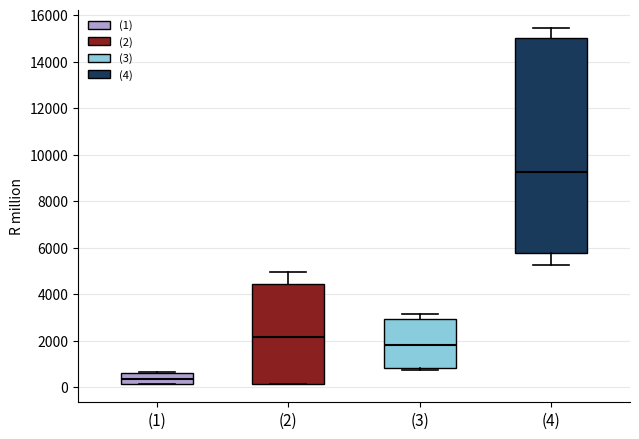

Reading left to right, read every box against the y-axis: the position of its median line, the range the box covers, and the ends of its whiskers. The values are not printed on the chart, so give them approximately, as read against the axis.

(1): median 400, box 200 to 600, whiskers 200 to 600
(2): median 2200, box 200 to 4400, whiskers 200 to 5000
(3): median 1800, box 800 to 3000, whiskers 800 (just below the box's lower edge) to 3200
(4): median 9200, box 5800 to 15000, whiskers 5200 to 15400